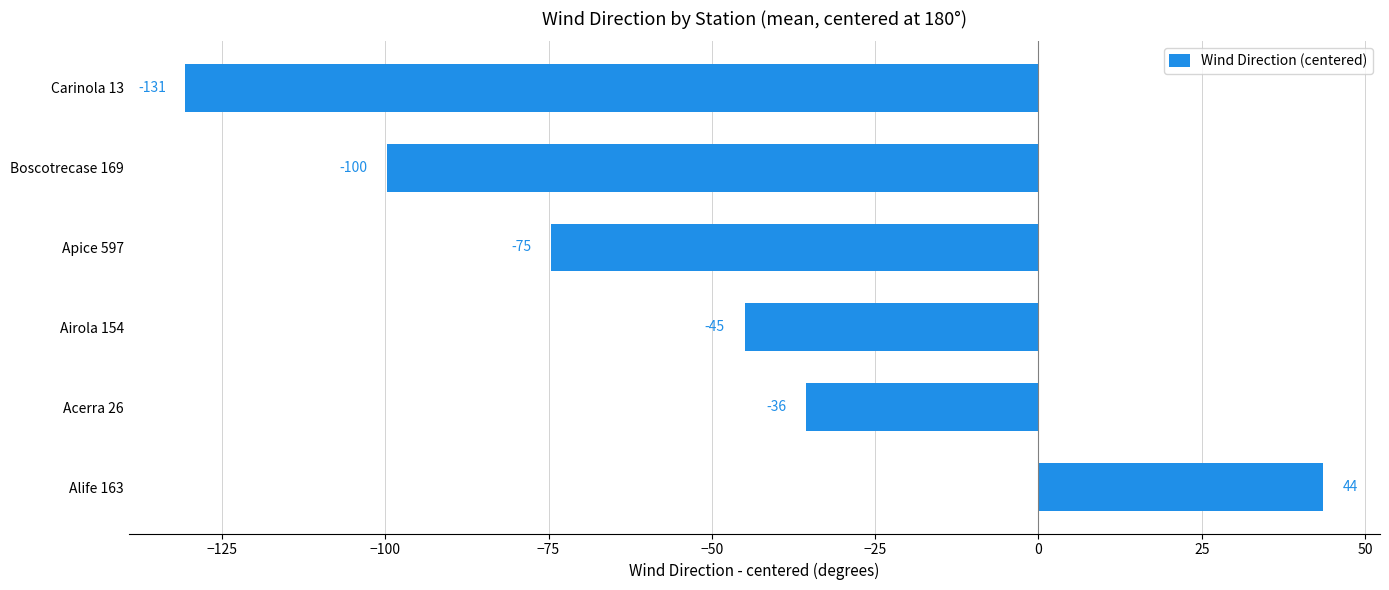

How many categories are shown in the chart?

6